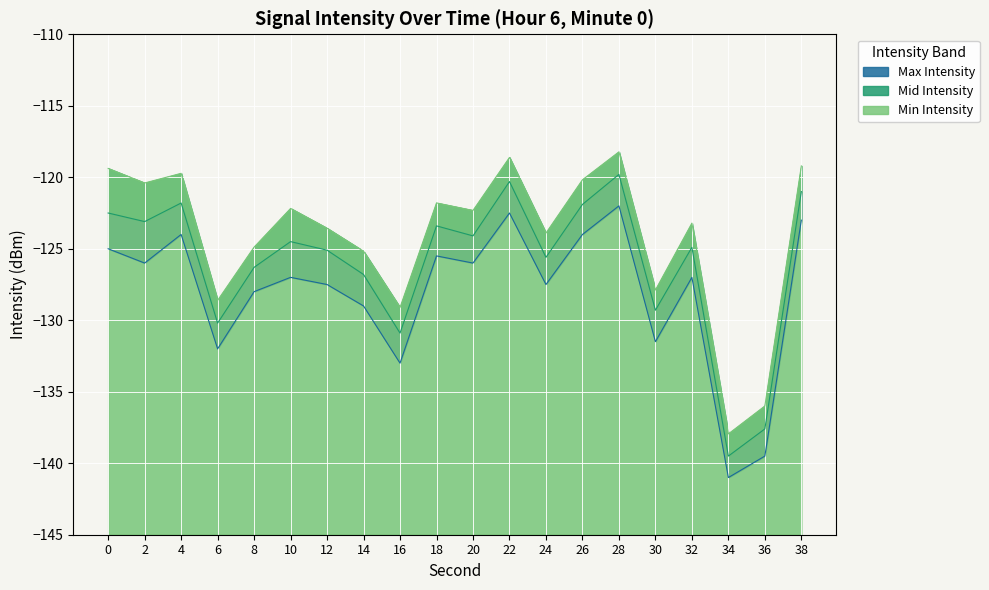

What is the approximate value of Min Intensity at 36?

-136.0